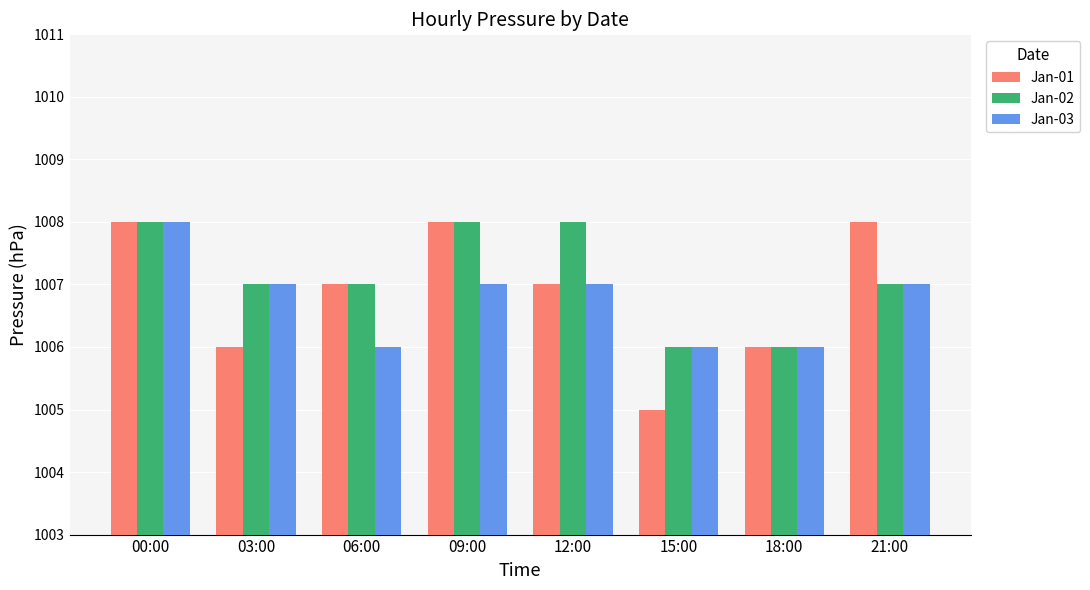

Reading left to right, transcribe all the data shown in this chart.

Jan-01: 1008	1006	1007	1008	1007	1005	1006	1008
Jan-02: 1008	1007	1007	1008	1008	1006	1006	1007
Jan-03: 1008	1007	1006	1007	1007	1006	1006	1007